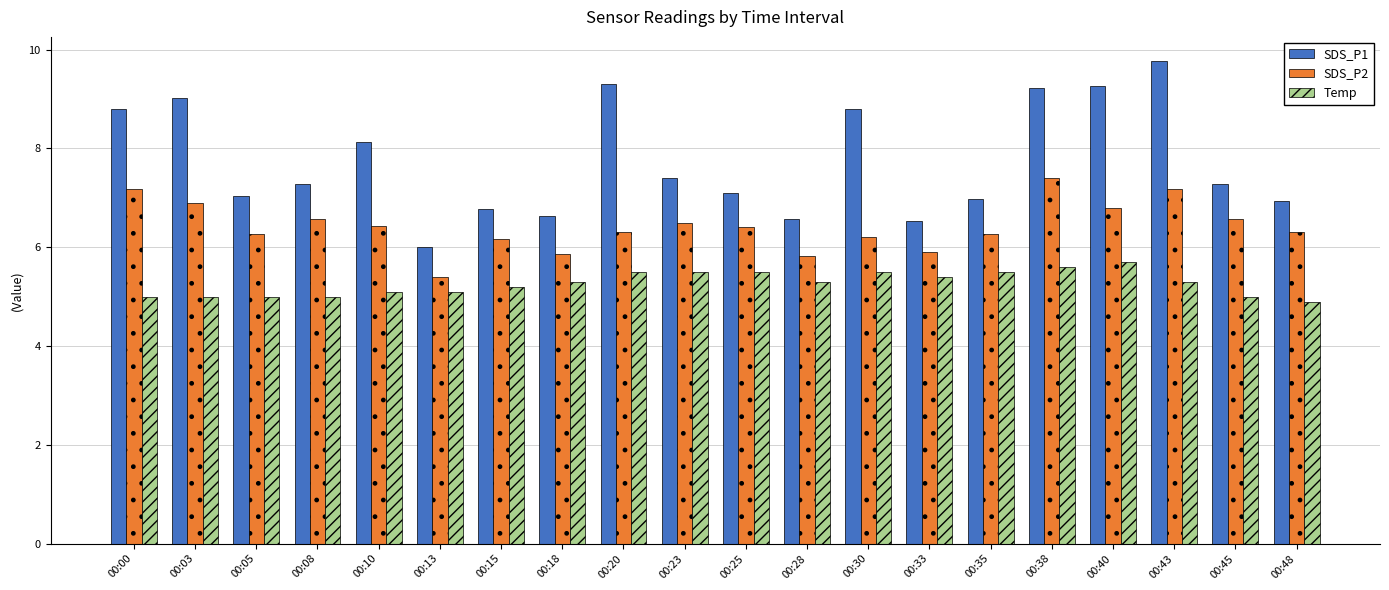

True or false: Temp has a value of 5.3 at 00:28.

True